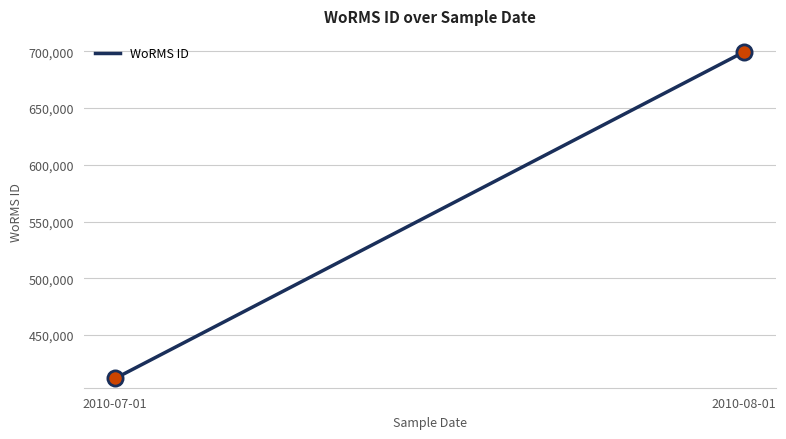

What is the range of Y values (max minus min)?

287828